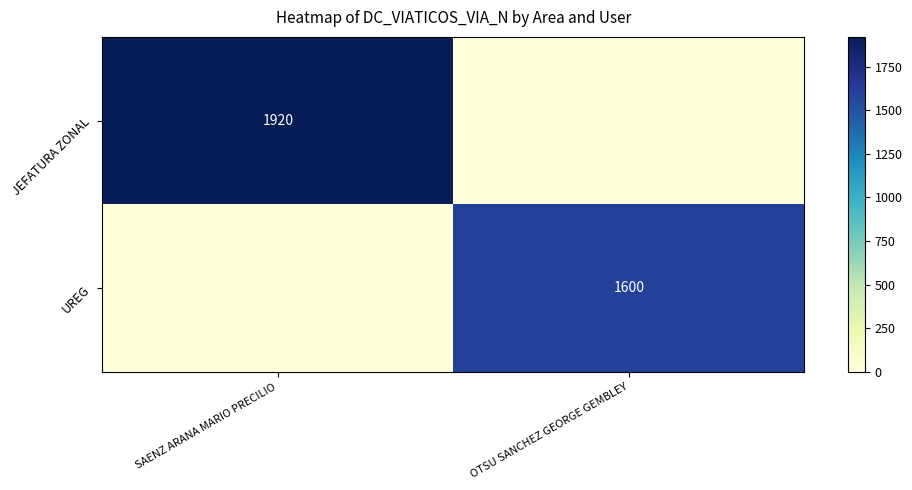

Is it true that UREG equals 2307 at OTSU SANCHEZ GEORGE GEMBLEY?

False